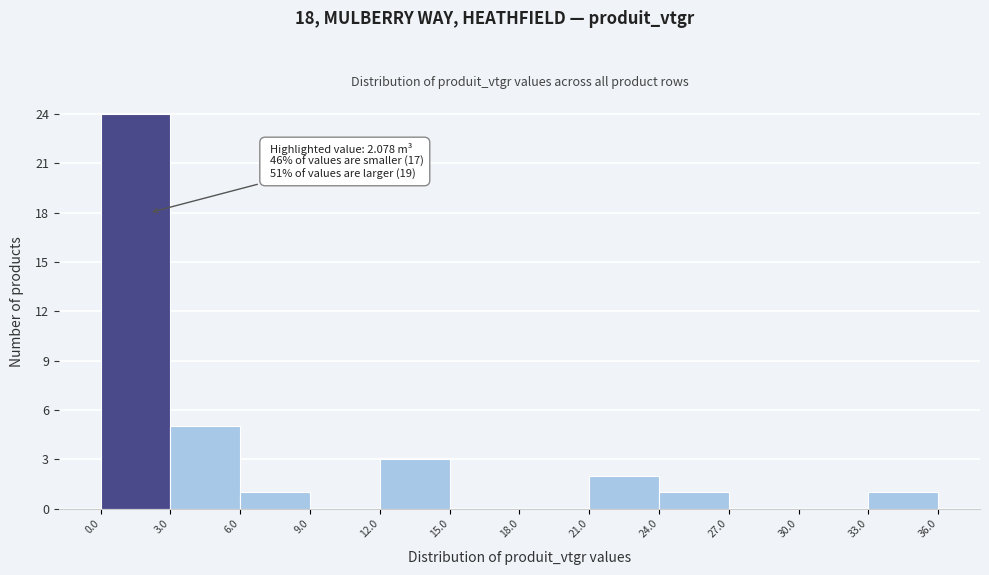

Over which range of the x-axis is the bar tallest?

0.0 to 3.0